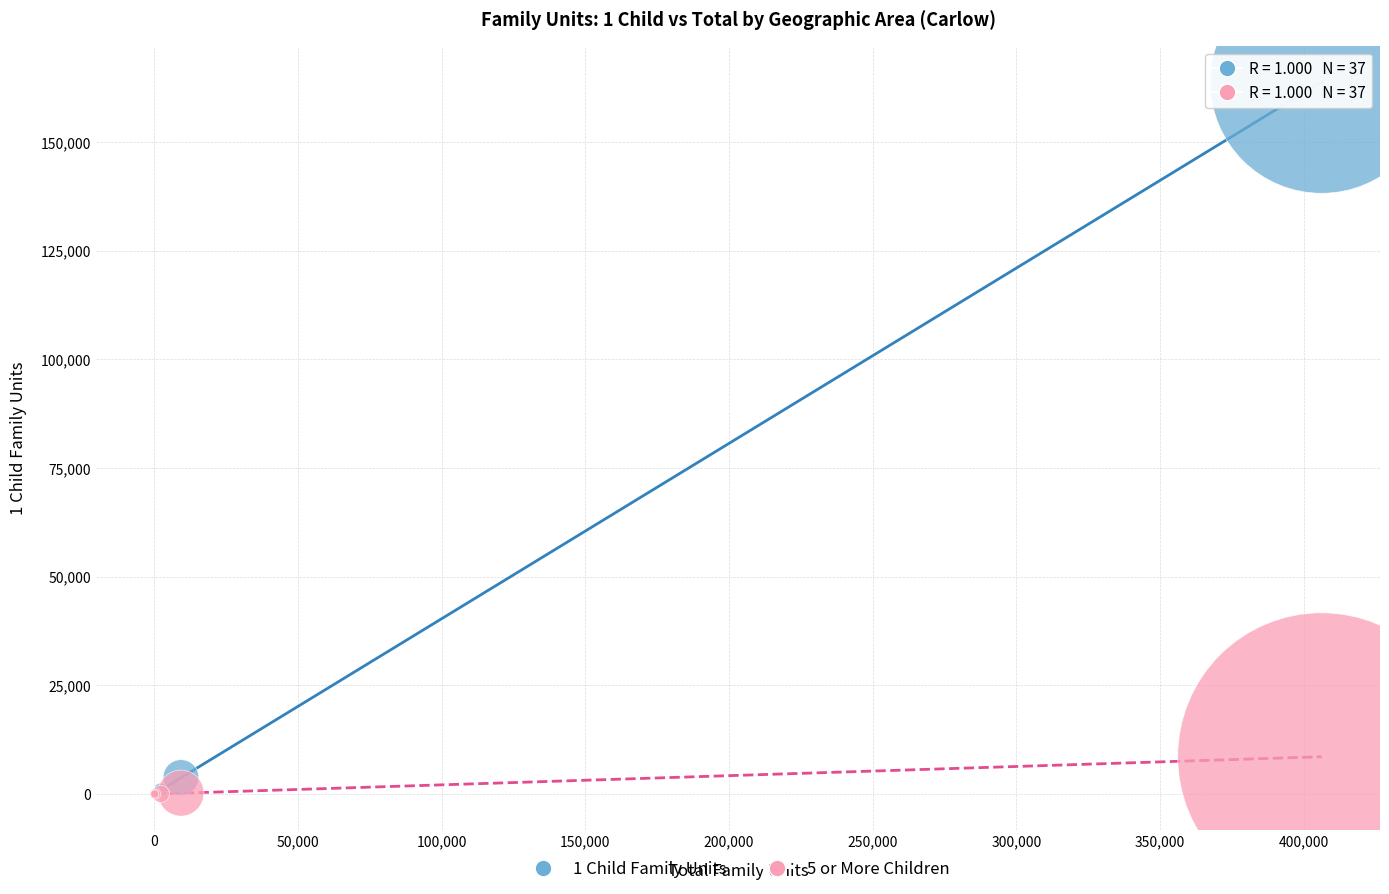

Which series has the largest Y range (max minus min)?

1 Child Family Units